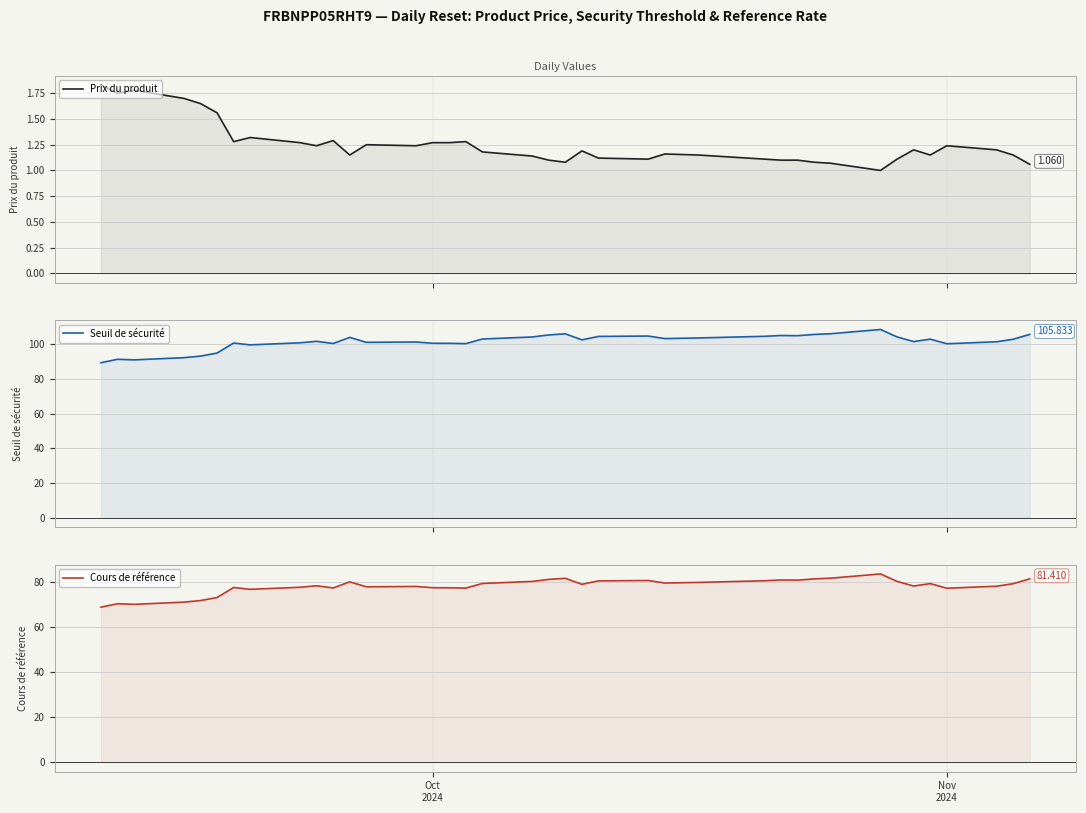

True or false: Cours de référence has more than 1 points higher than both neighbors.

True